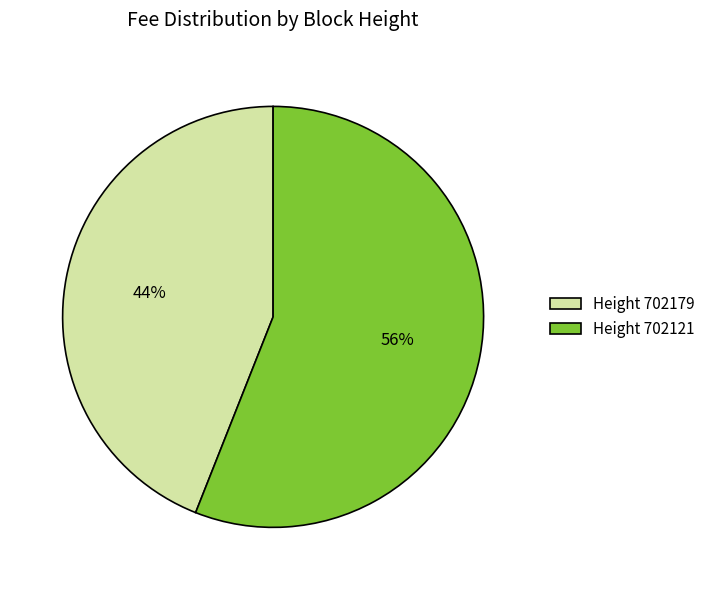

Rank the categories by value from lowest to highest.

Height 702179, Height 702121